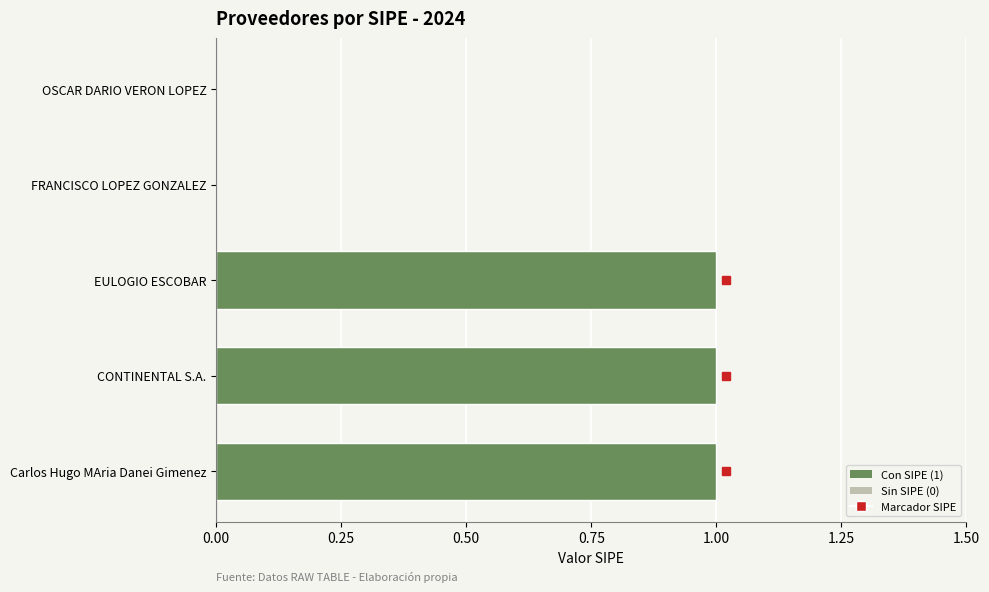

How many data points does each series have?

5